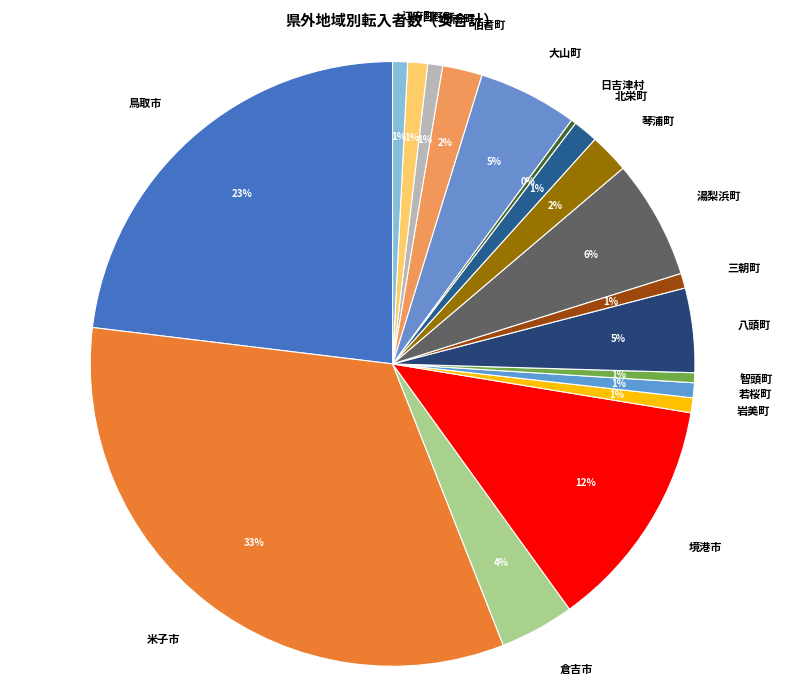

To the nearest percent, what percentage of the pie is 日南町?

1%